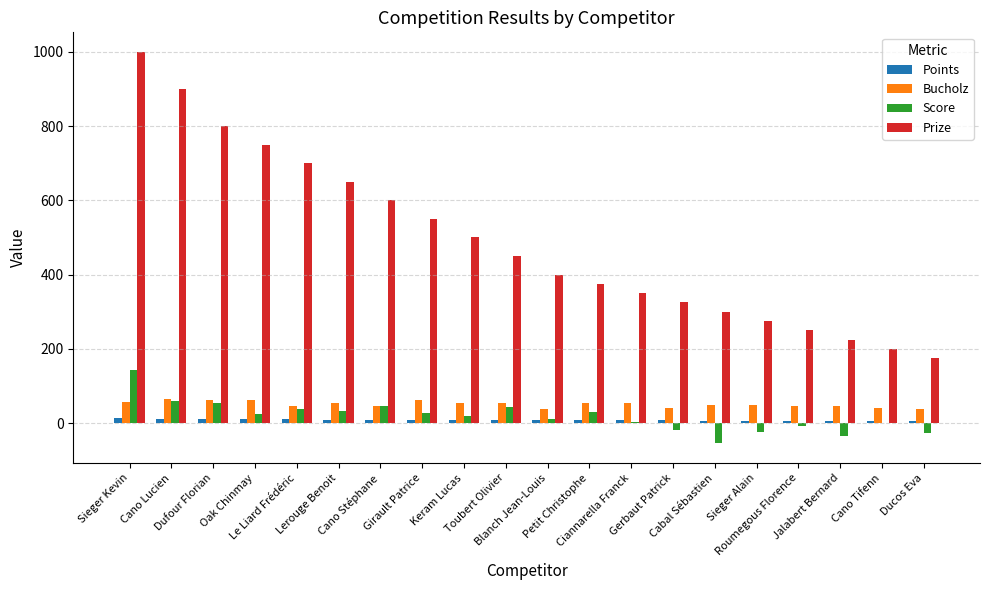

What is the average value of the Bucholz series?

51